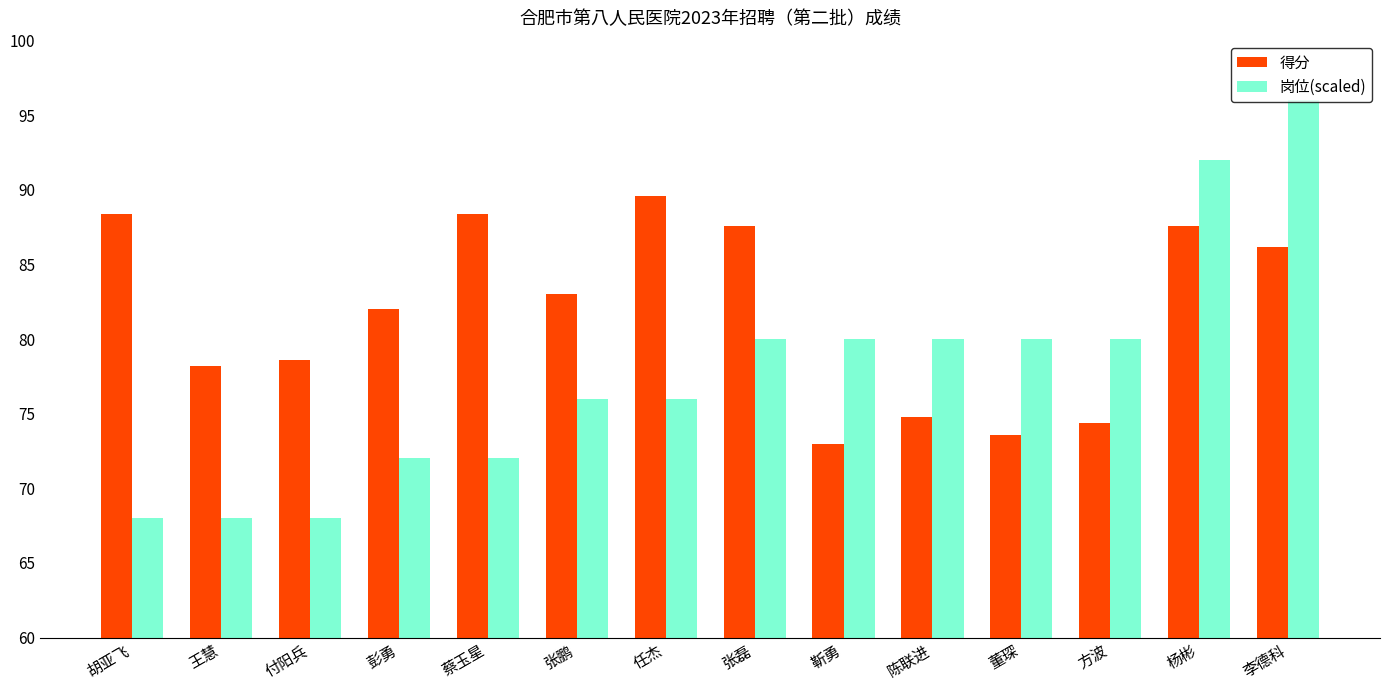

Are the bars grouped side by side (vs. stacked)?

Yes